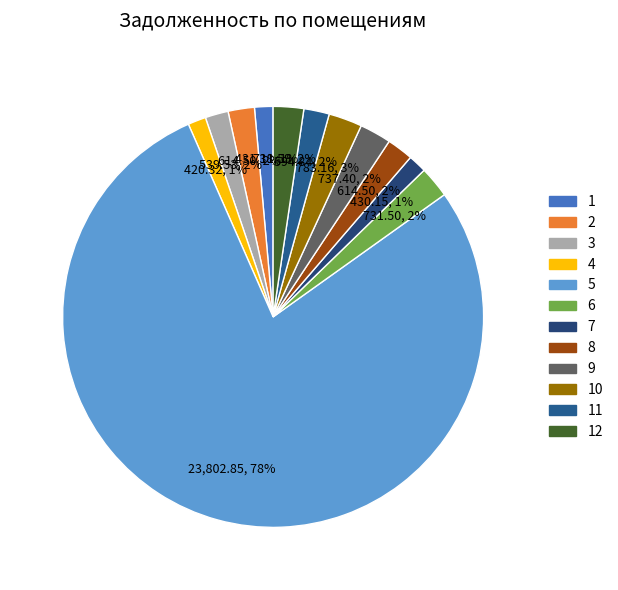

How many slices are in this pie chart?

12